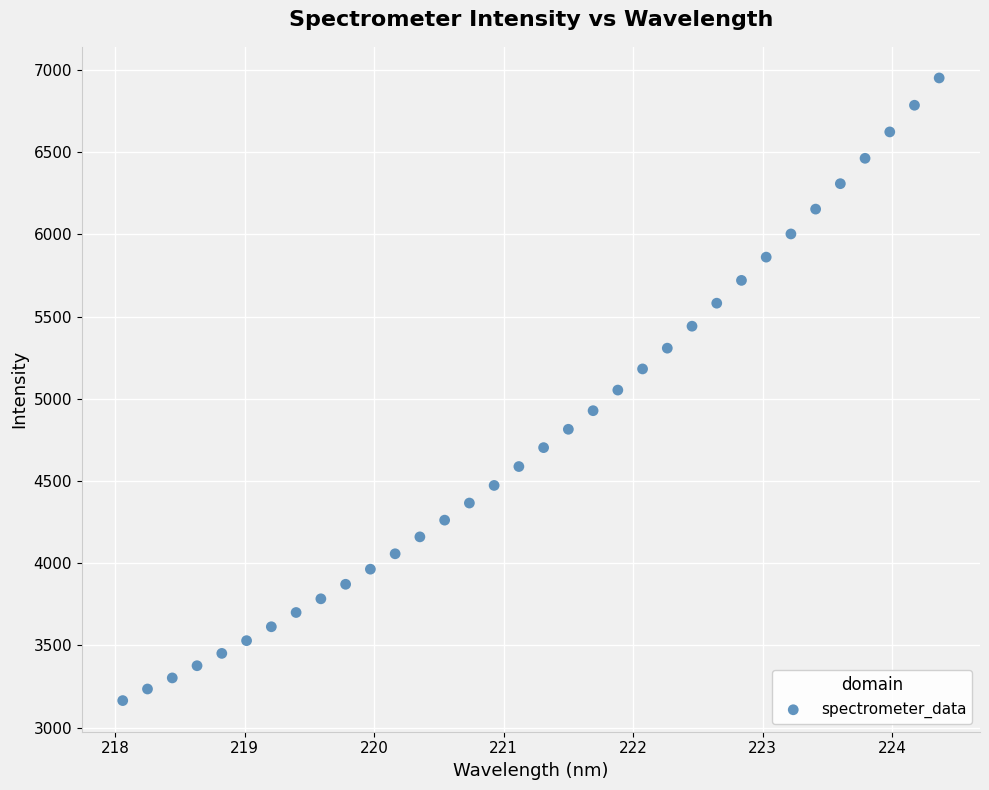

What is the range of Y values (max minus min)?

3786.7